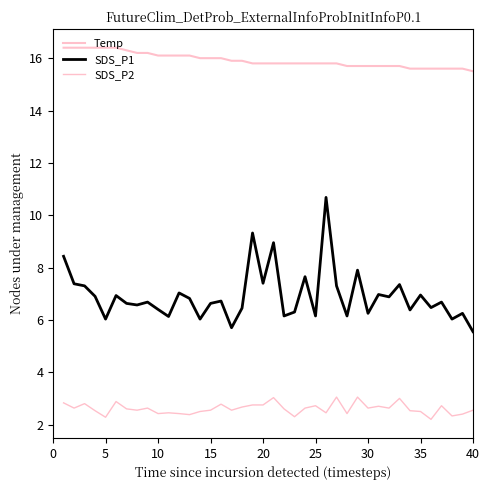

Is this an area chart (filled region under the line)?

No